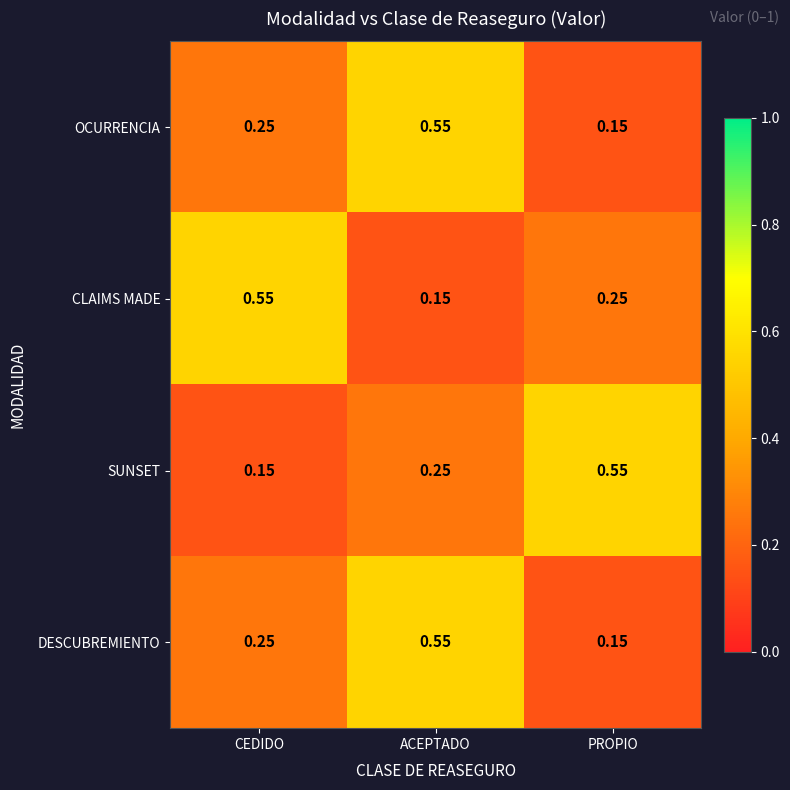

Which series changed the most between CEDIDO and ACEPTADO?

CLAIMS MADE